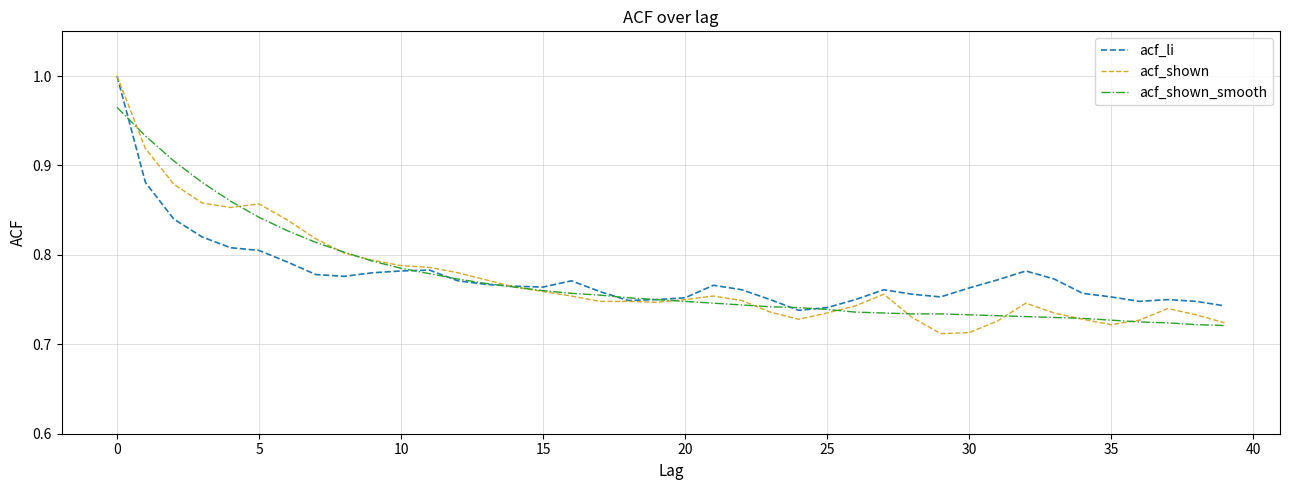

Which series has the largest range (max minus min)?

acf_shown